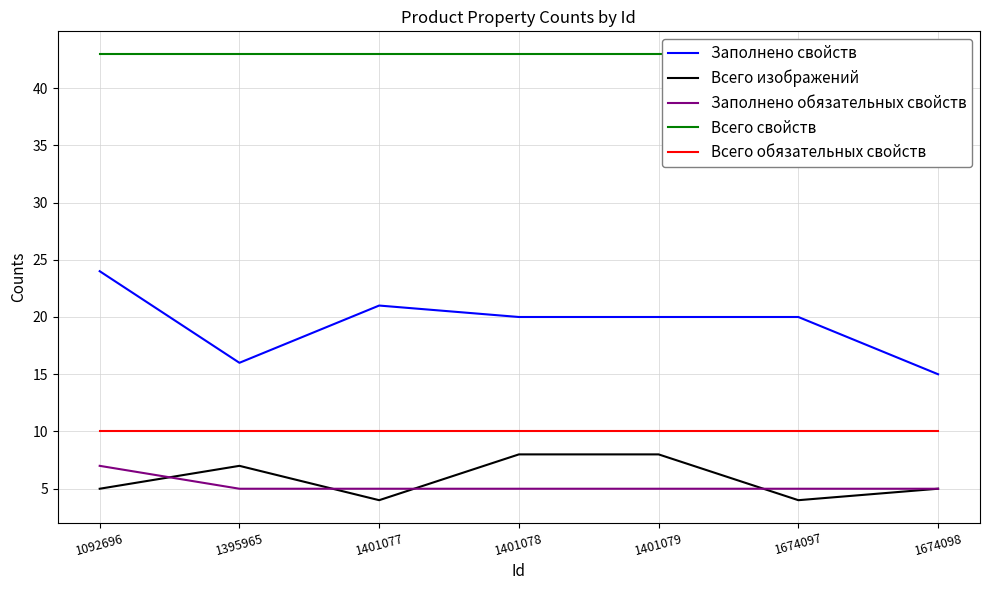

Is it true that Заполнено свойств equals 14 at 1674097?

False